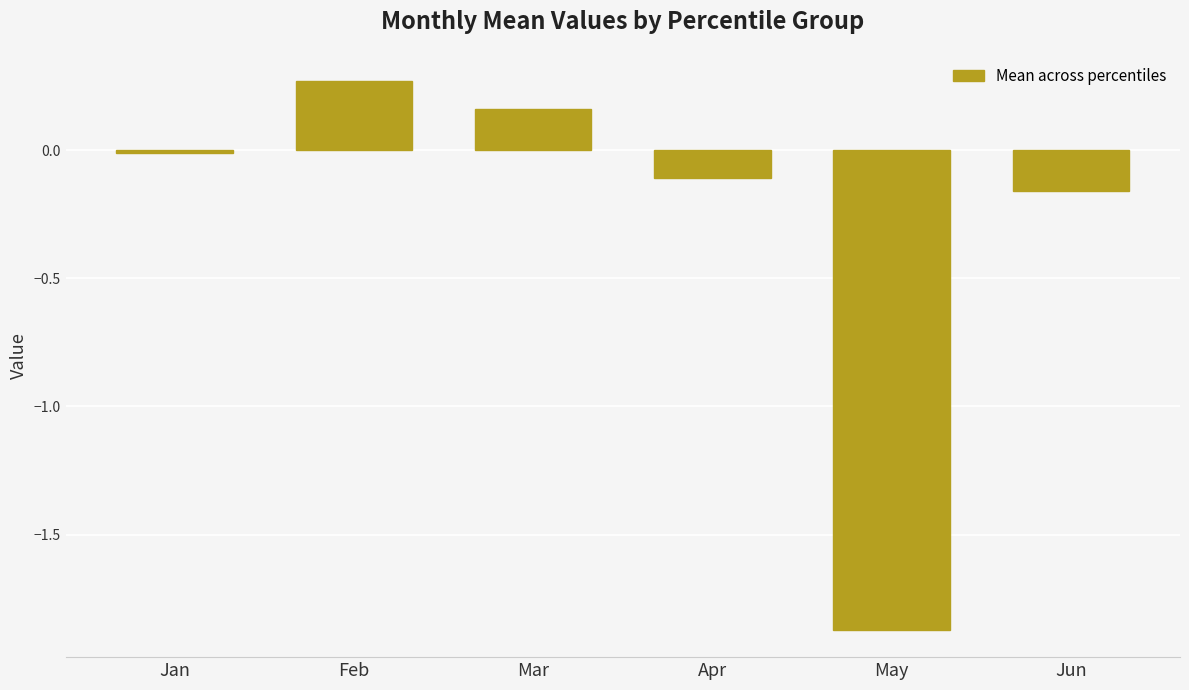

Does the chart contain any negative values?

Yes